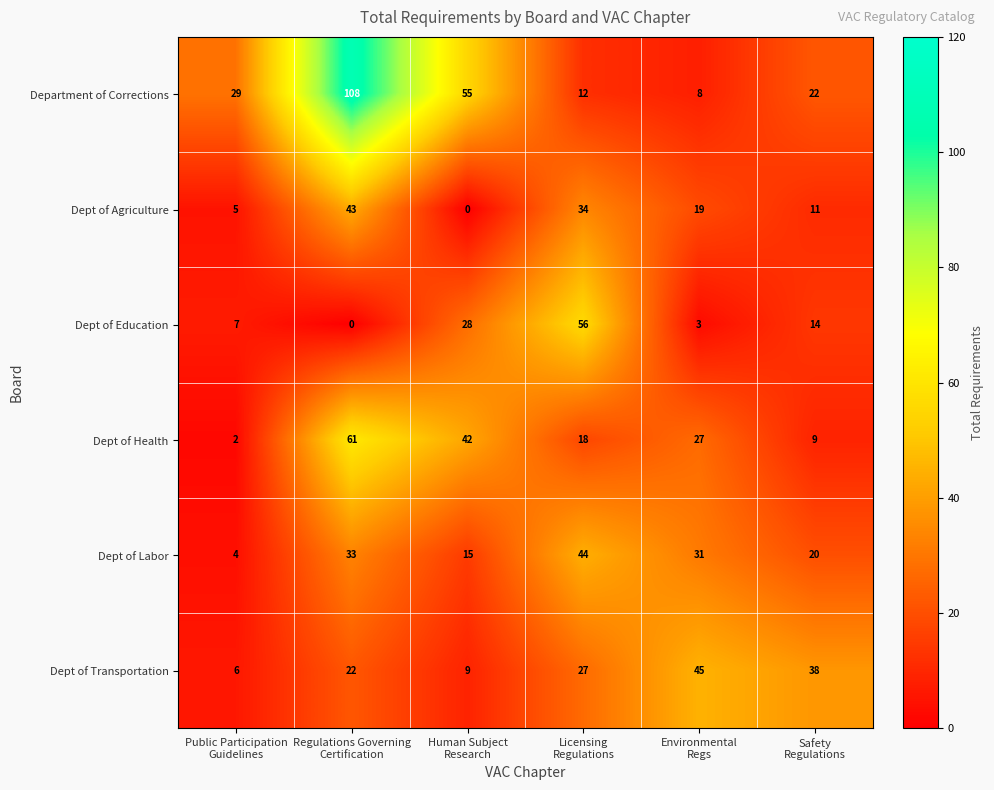

How many values in the Dept of Agriculture series are below 19?

3